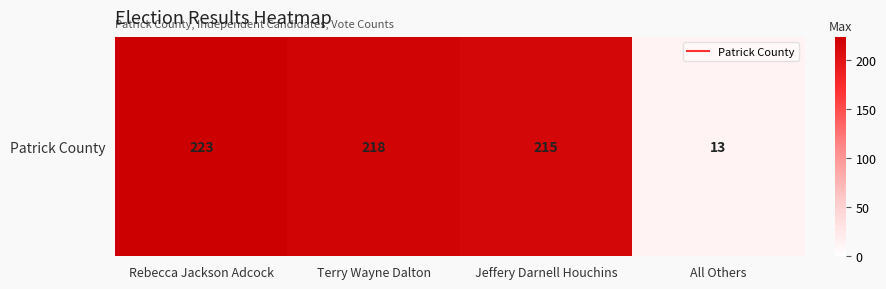

What is the maximum value shown in the chart?

223